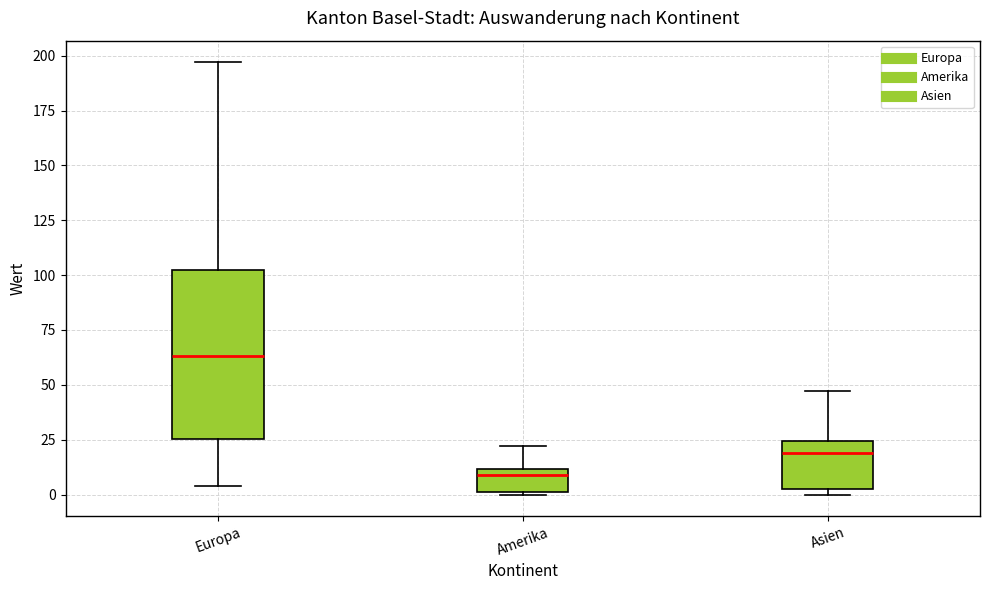

Which box has the lowest median line?

Amerika